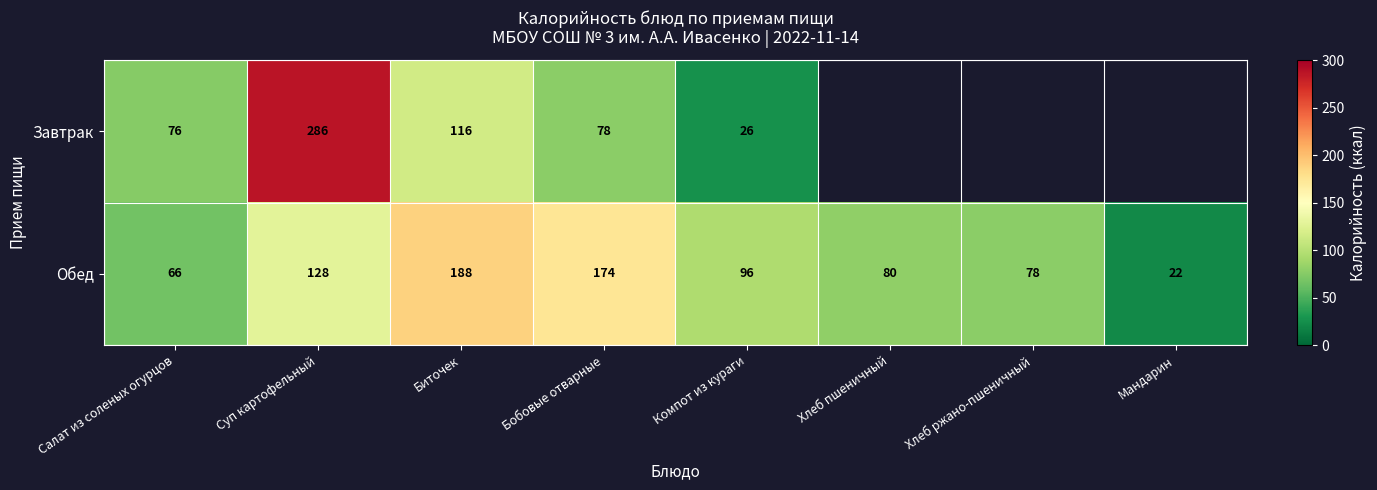

Which label corresponds to the largest value in the chart?

Суп картофельный